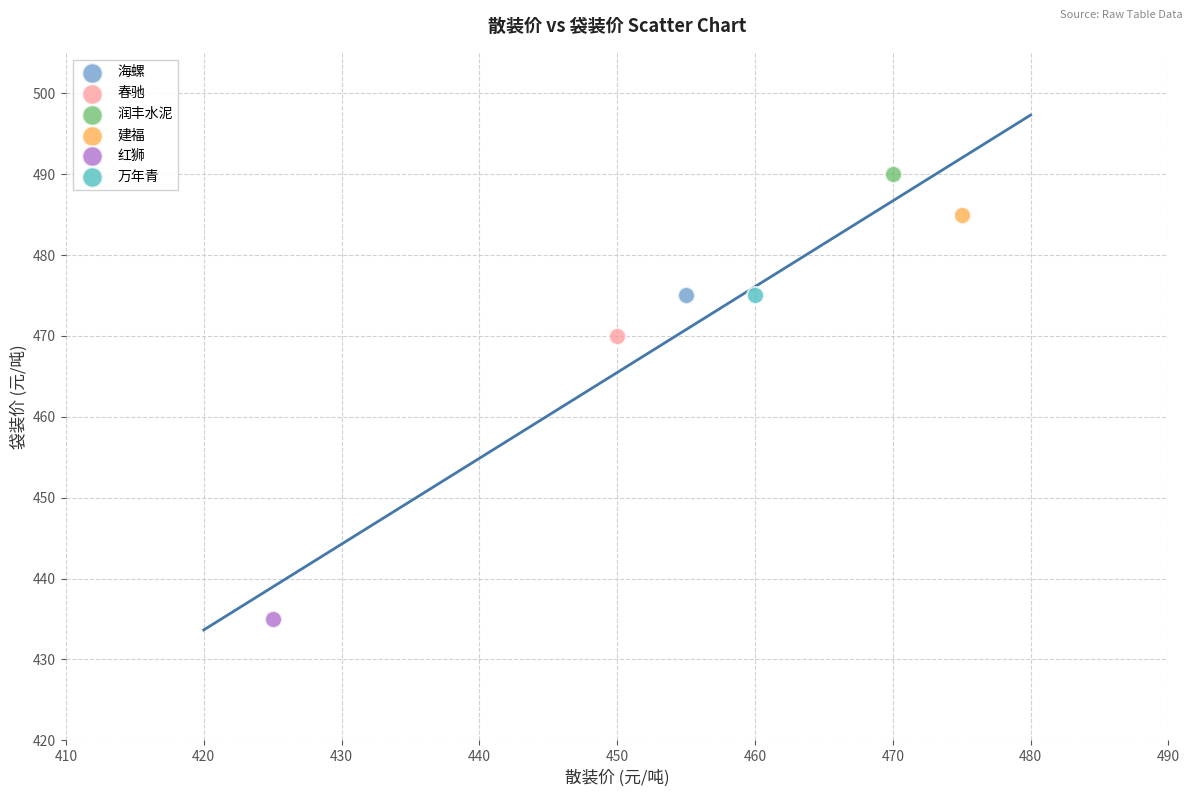

Which series reaches the maximum Y coordinate?

润丰水泥